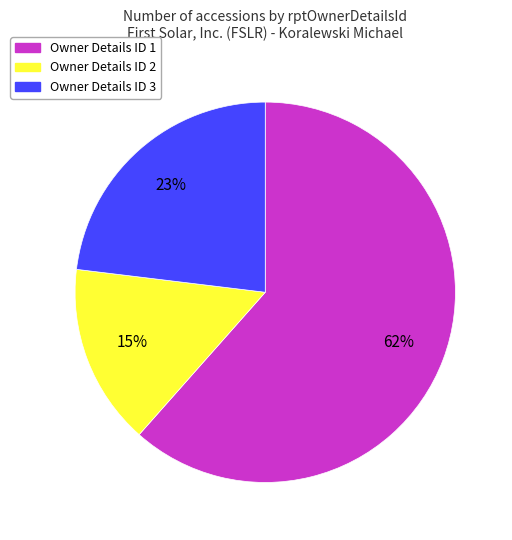

How many segments does this pie chart have?

3